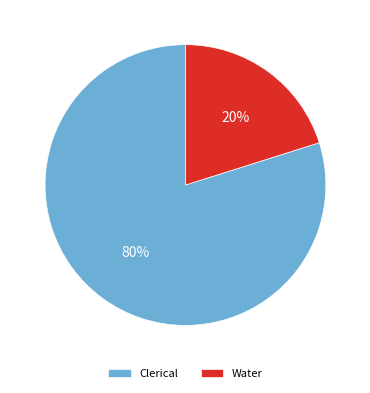

True or false: Clerical accounts for 66% of the total.

False